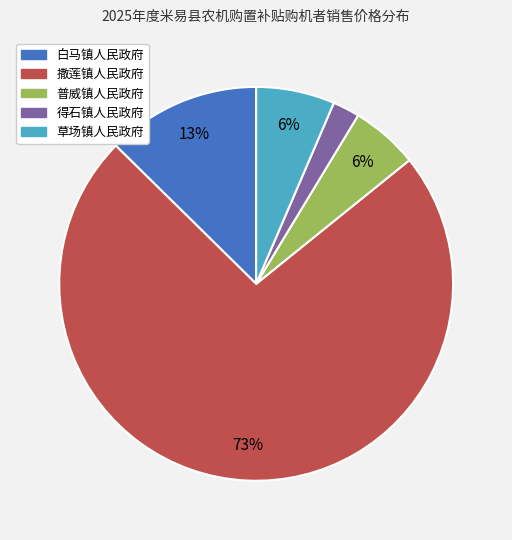

Does any single category account for the majority?

Yes